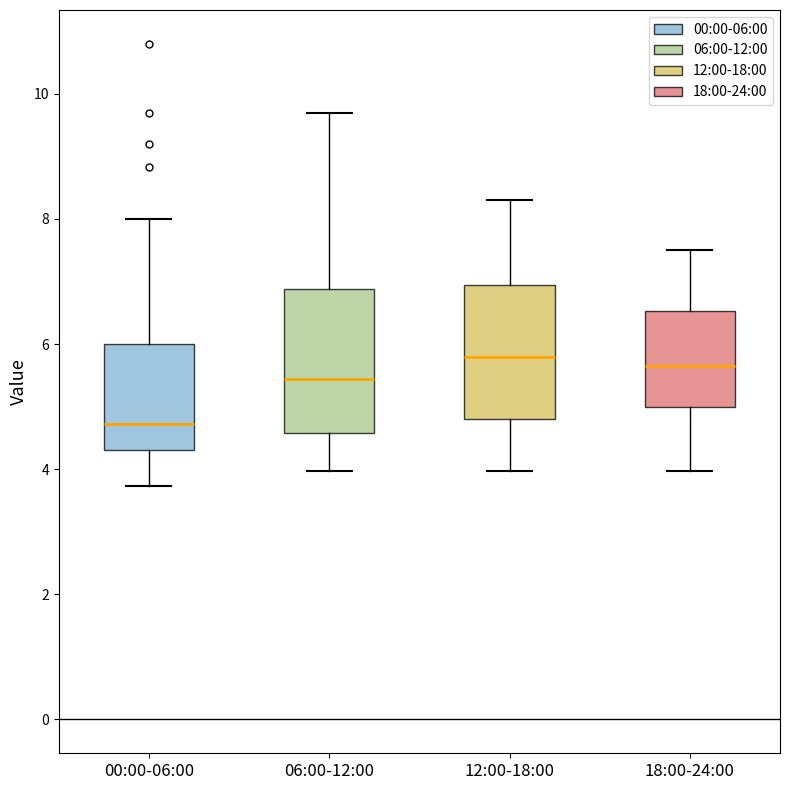

Which box's median line is the lowest?

00:00-06:00